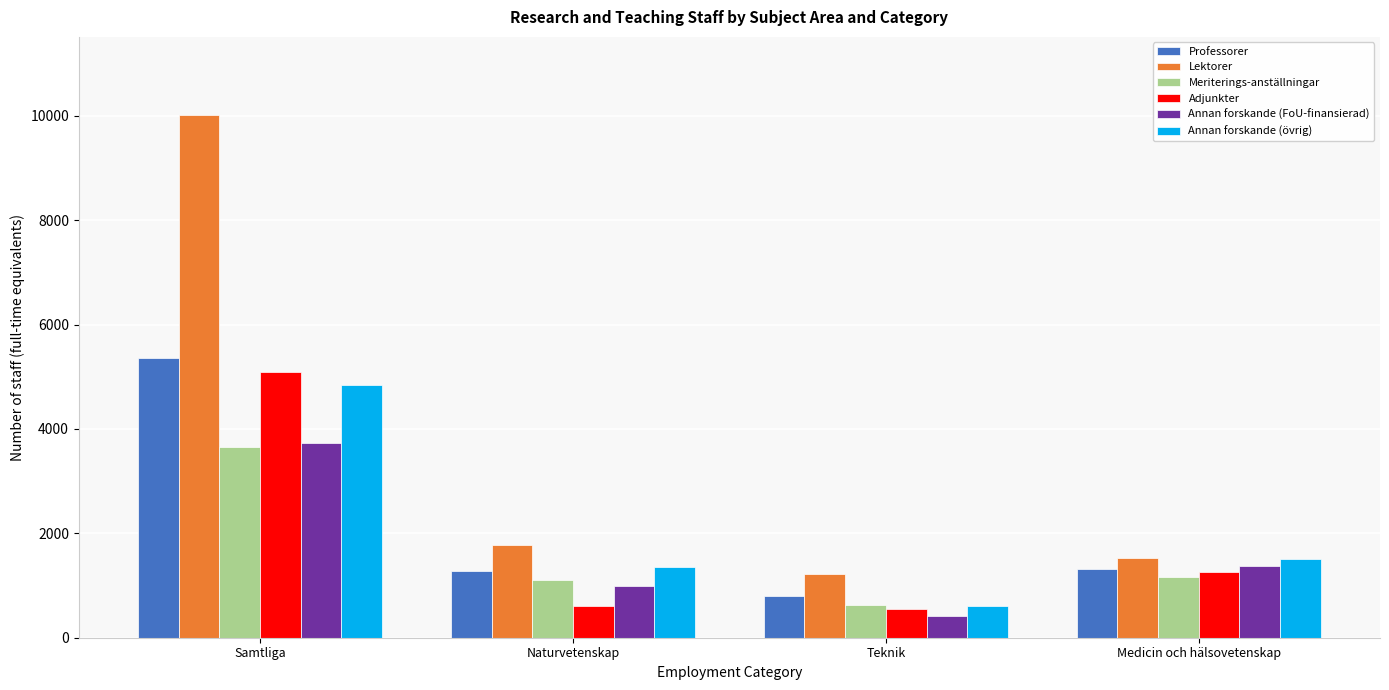

Between Samtliga and Medicin och hälsovetenskap, which series saw the biggest shift?

Lektorer